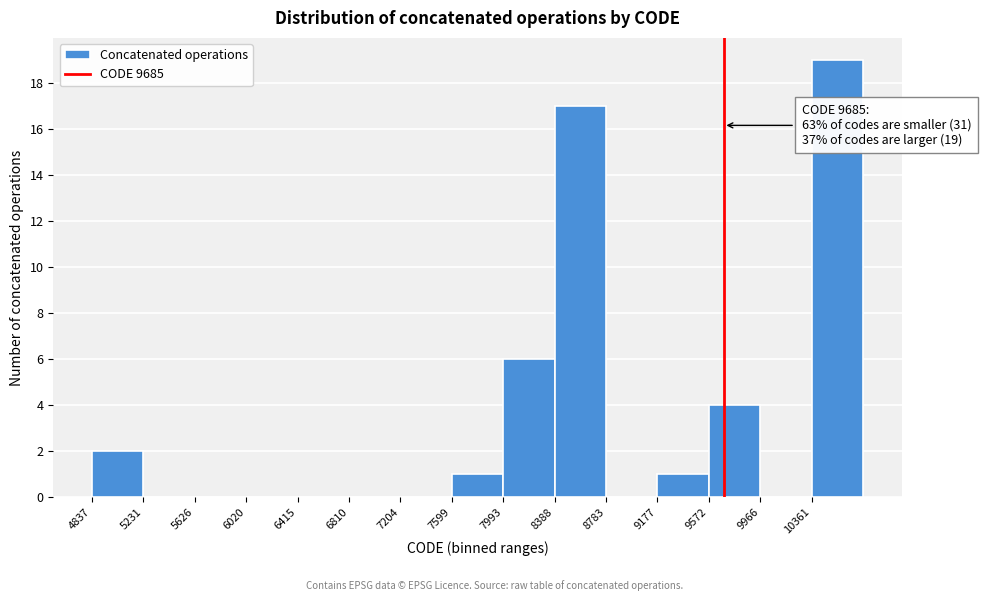

Which range on the x-axis has the tallest bar?

10350 to 10750